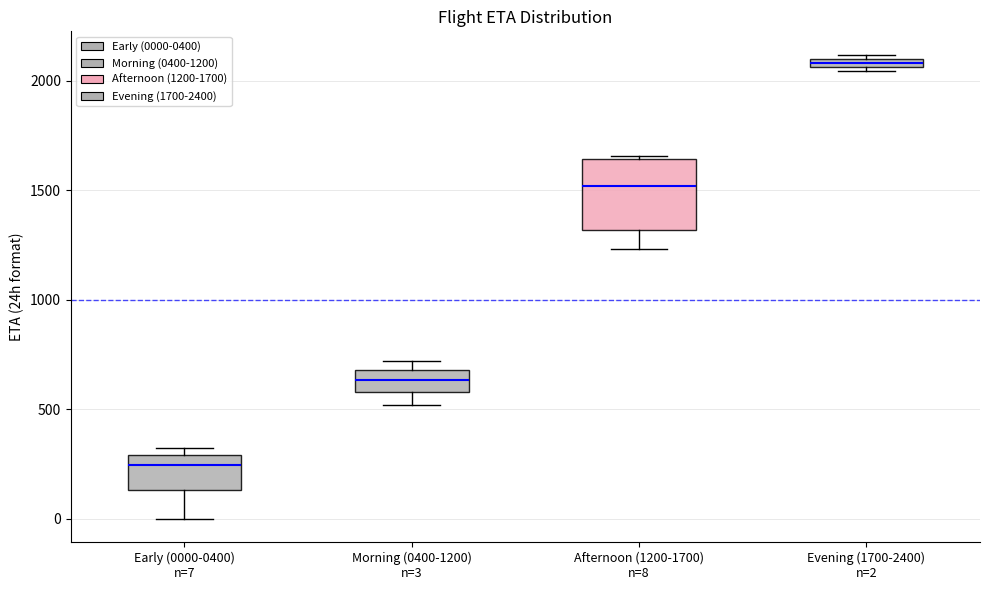

Where is the upper edge of the box for Morning (0400-1200) n=3 on the y-axis? The values are not printed on the chart, so give them approximately, as read against the axis.

700